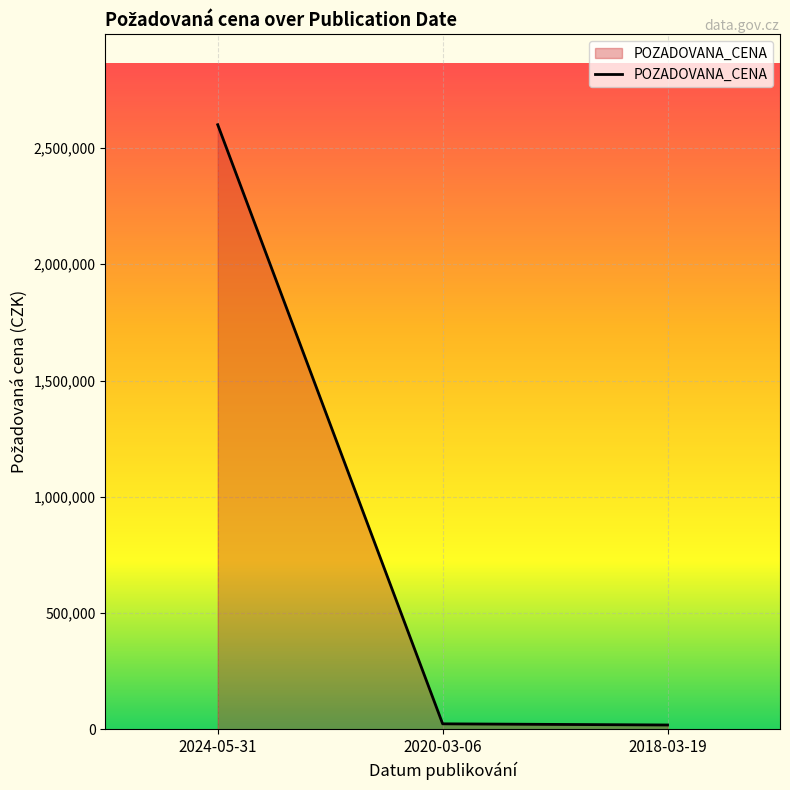

What is the average value?

881000